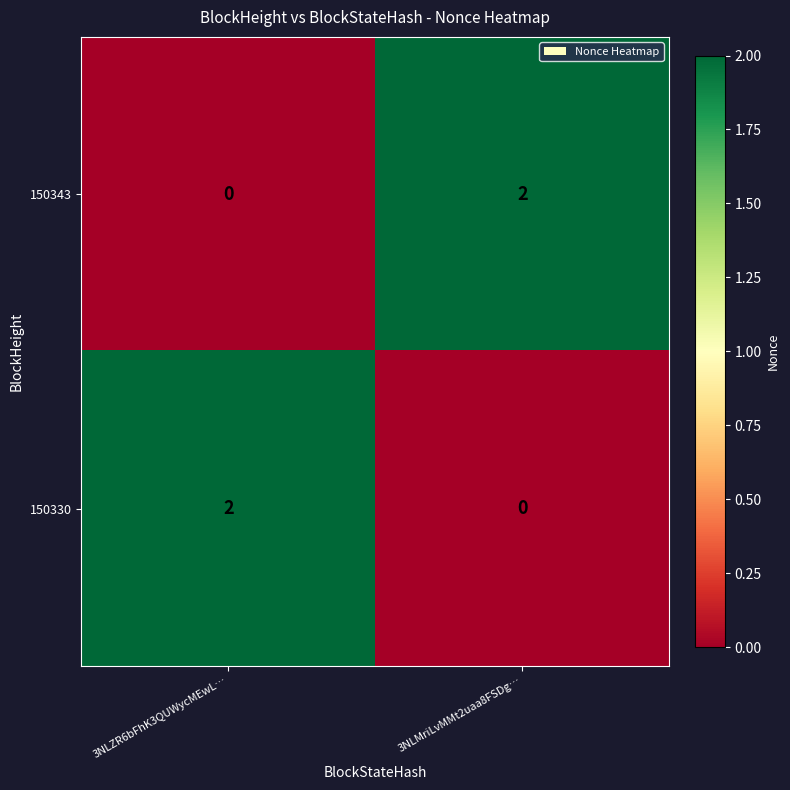

The 150343 series shows 2 at 3NLMriLvMMt2uaa8FSDg…. True or false?

True